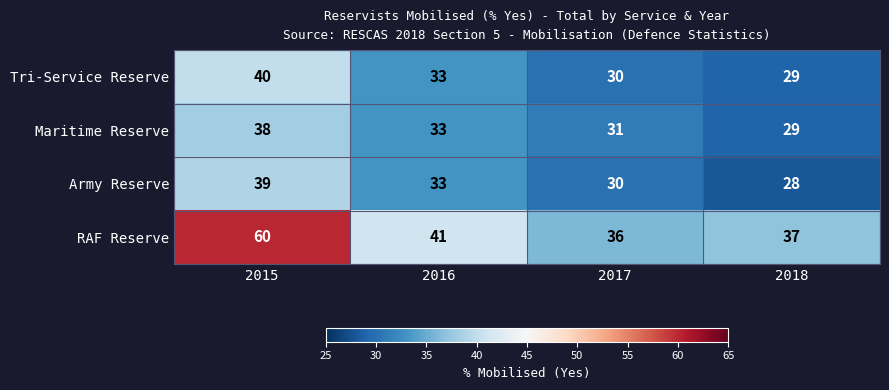

True or false: RAF Reserve has a value of 16 at 2016.

False